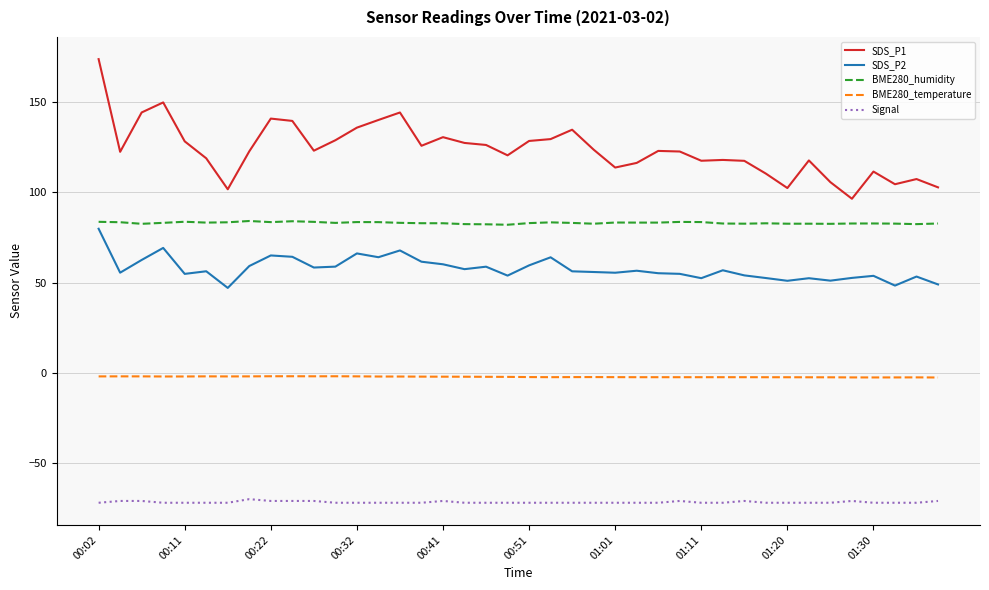

What is the sum of all SDS_P2 values?

2308.1